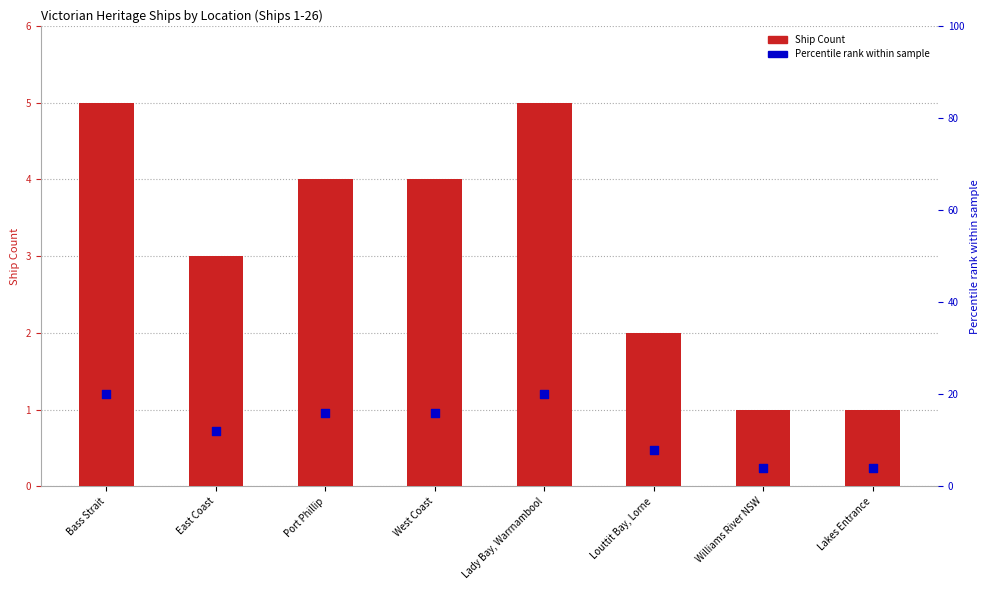

Which series has the widest spread of Y values?

Percentile rank